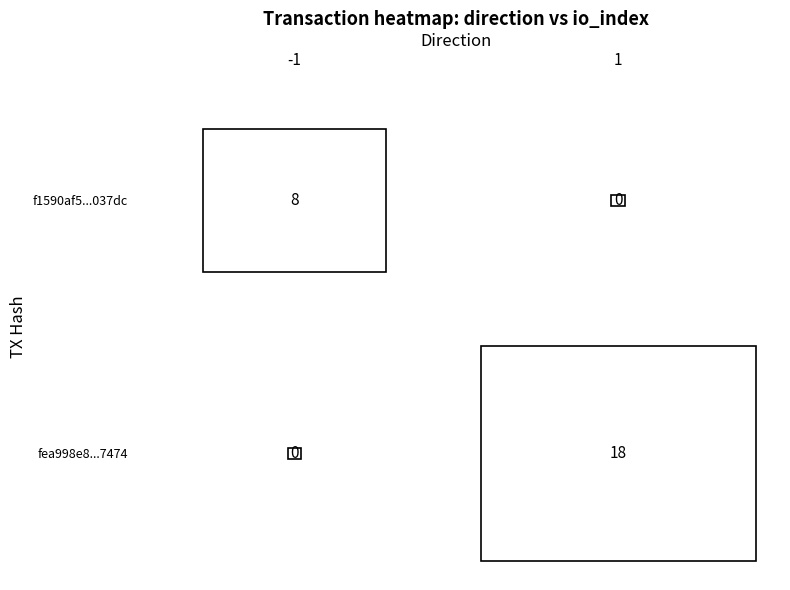

The fea998e818b7a2463354d74515d33d5f4607474 series shows 1 at direction. True or false?

True